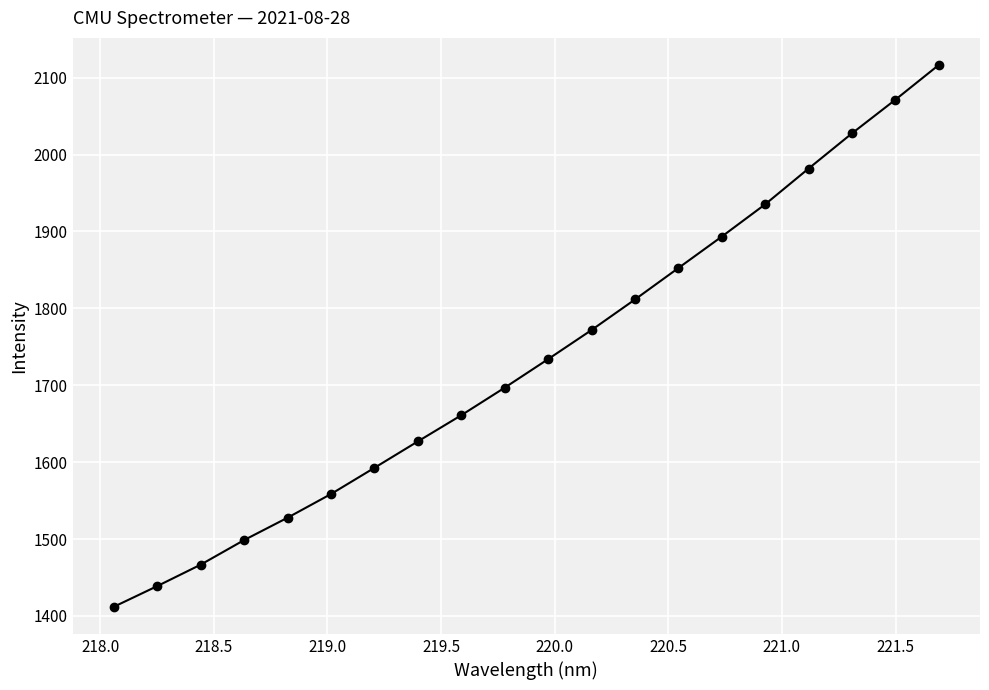

What is the sum of all values?

34674.6